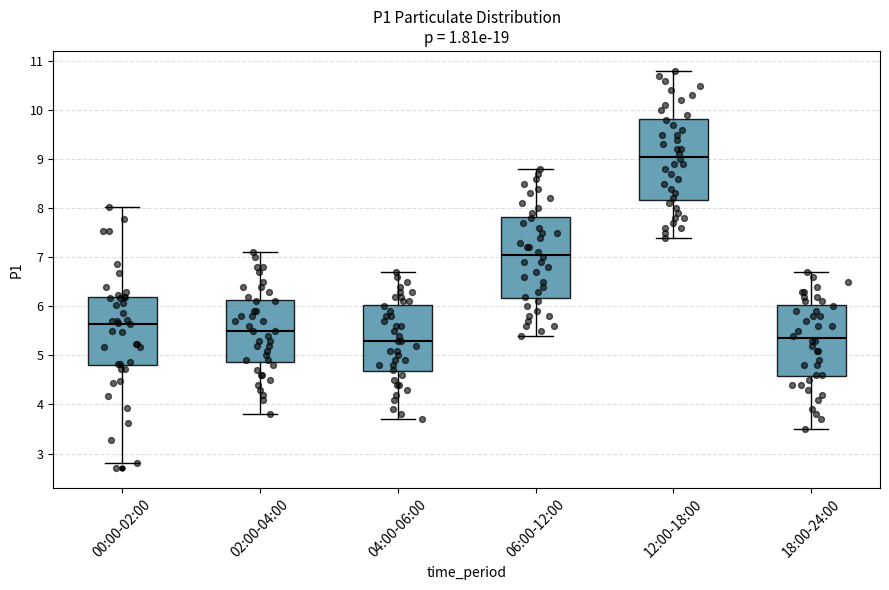

Where is the lower edge of the box for 00:00-02:00 on the y-axis? The values are not printed on the chart, so give them approximately, as read against the axis.

4.8